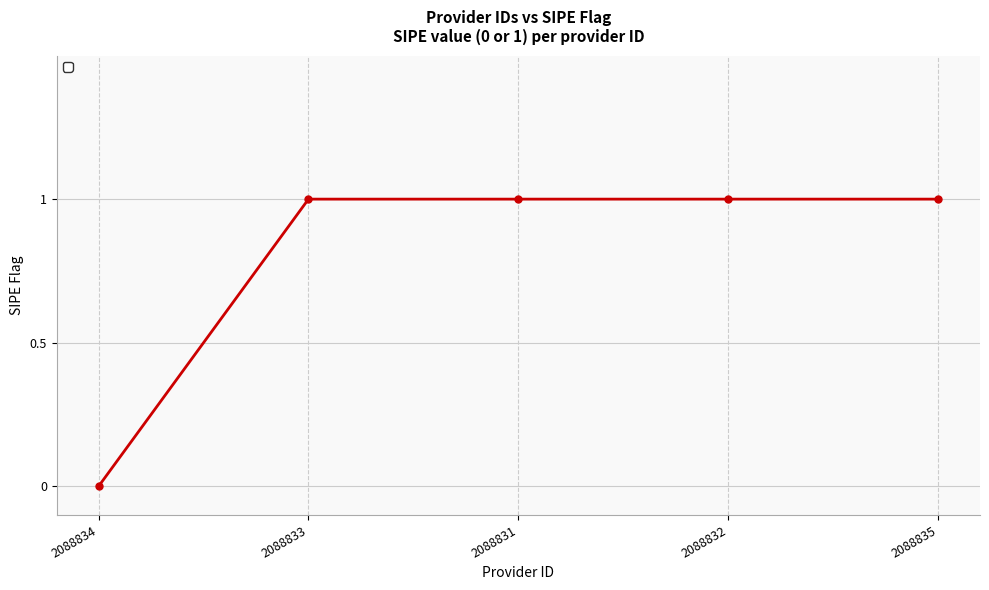

What position from the right is 2088835?

1